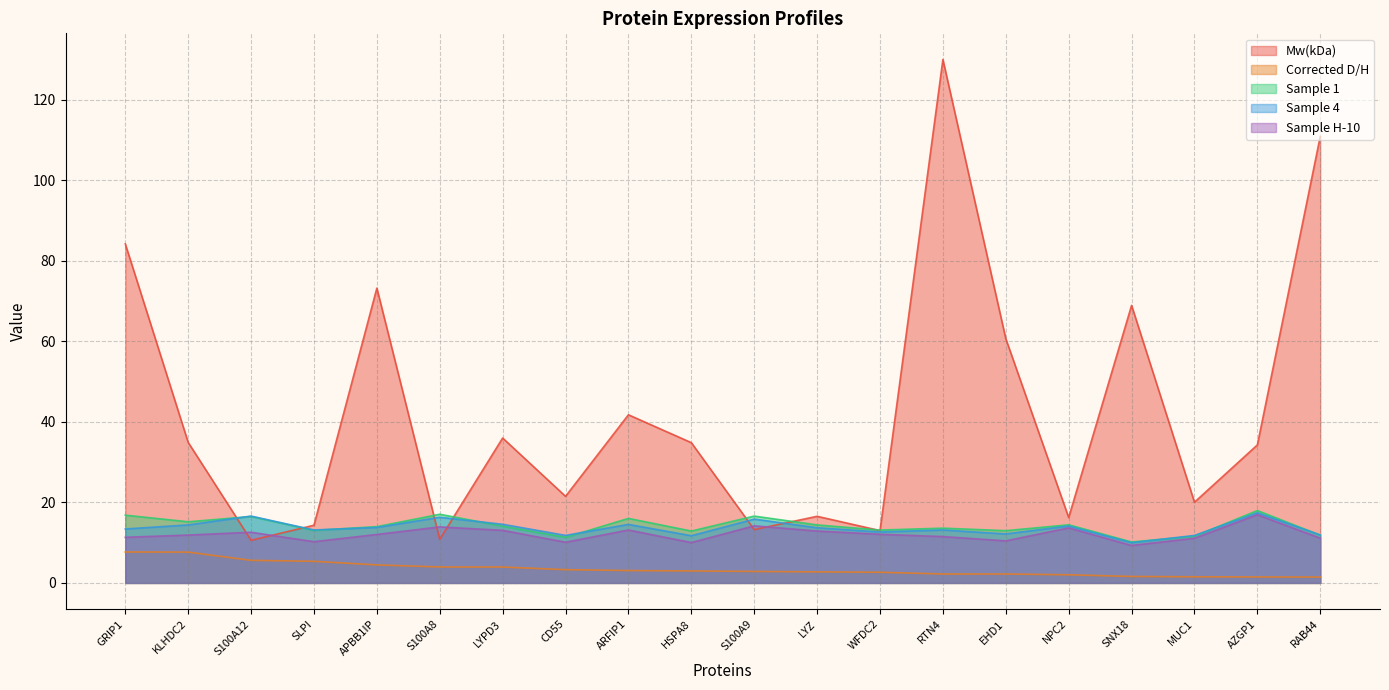

What is the minimum value for Sample H-10?

9.3